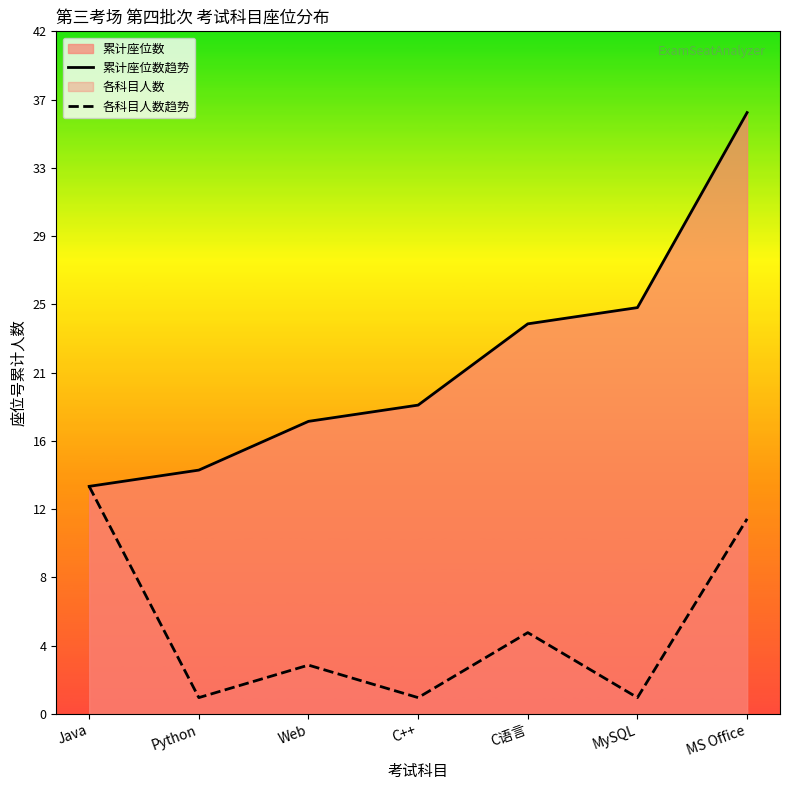

Count the number of data series in this chart.

2